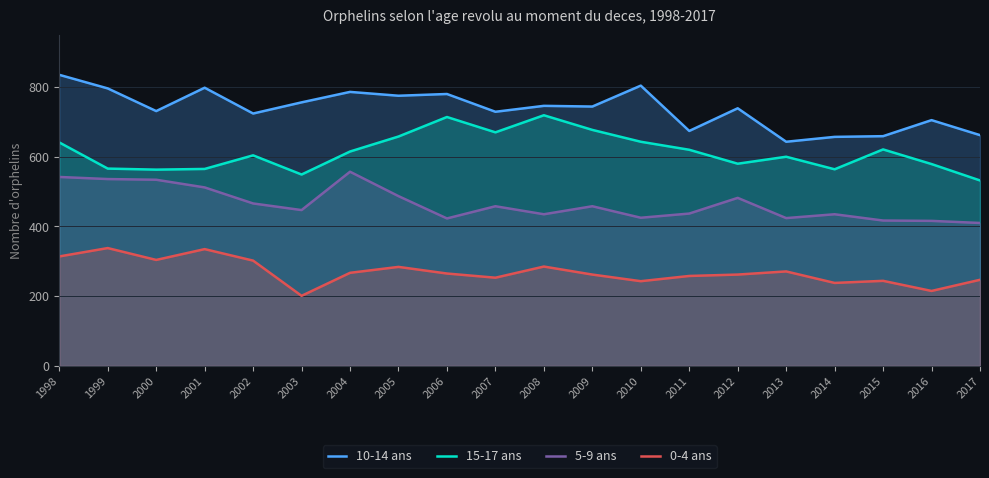

Where does the 10-14 ans series first go above 744?

1998